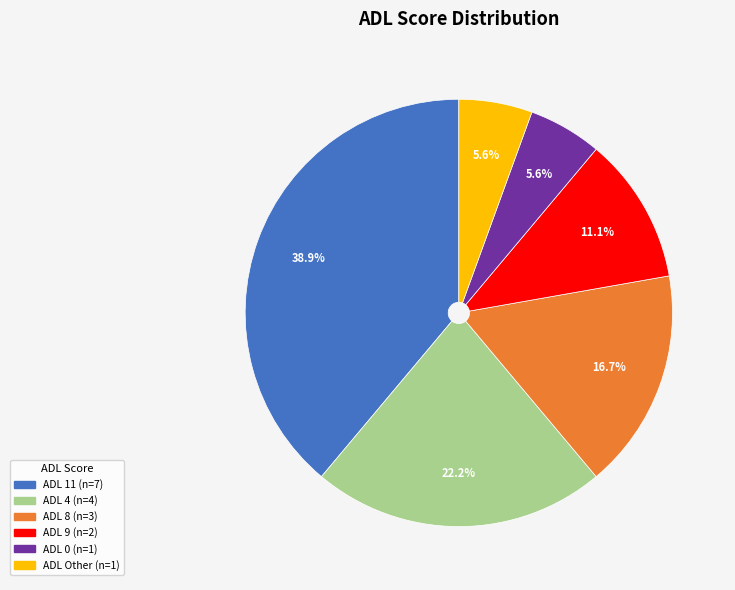

Is there any slice that represents more than half of the pie?

No